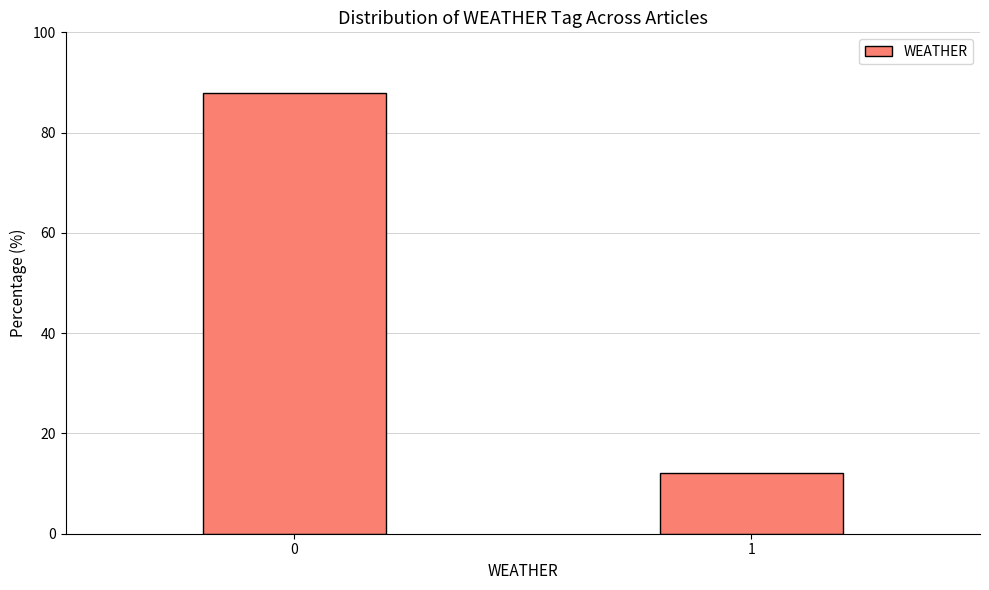

Reading left to right, transcribe all the data shown in this chart.

87.8	12.2